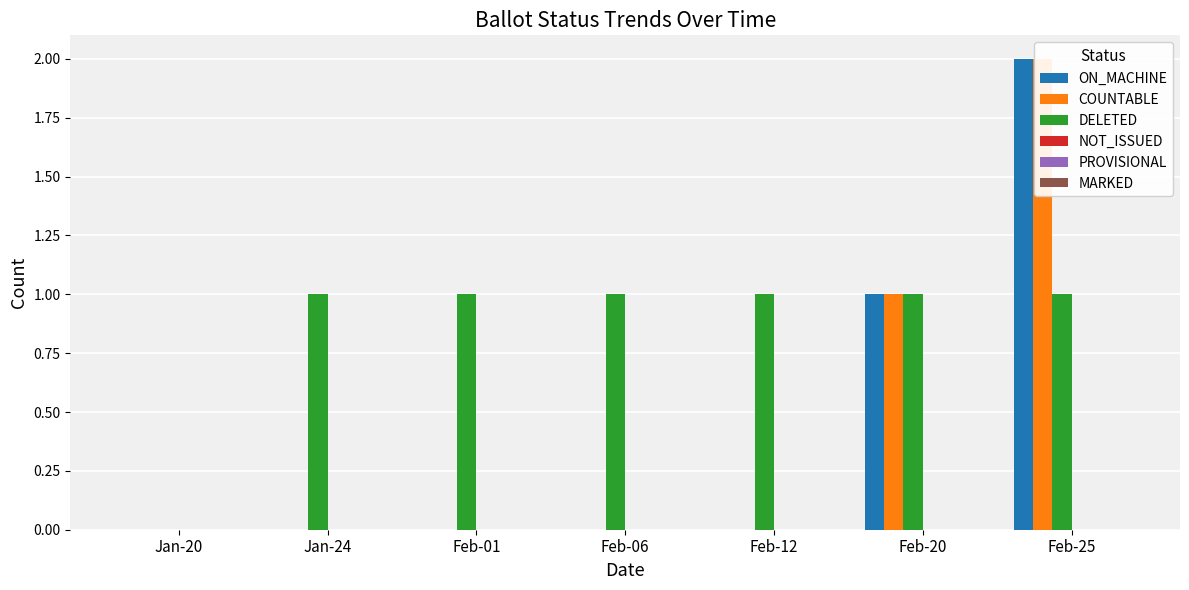

Count the number of data series in this chart.

6